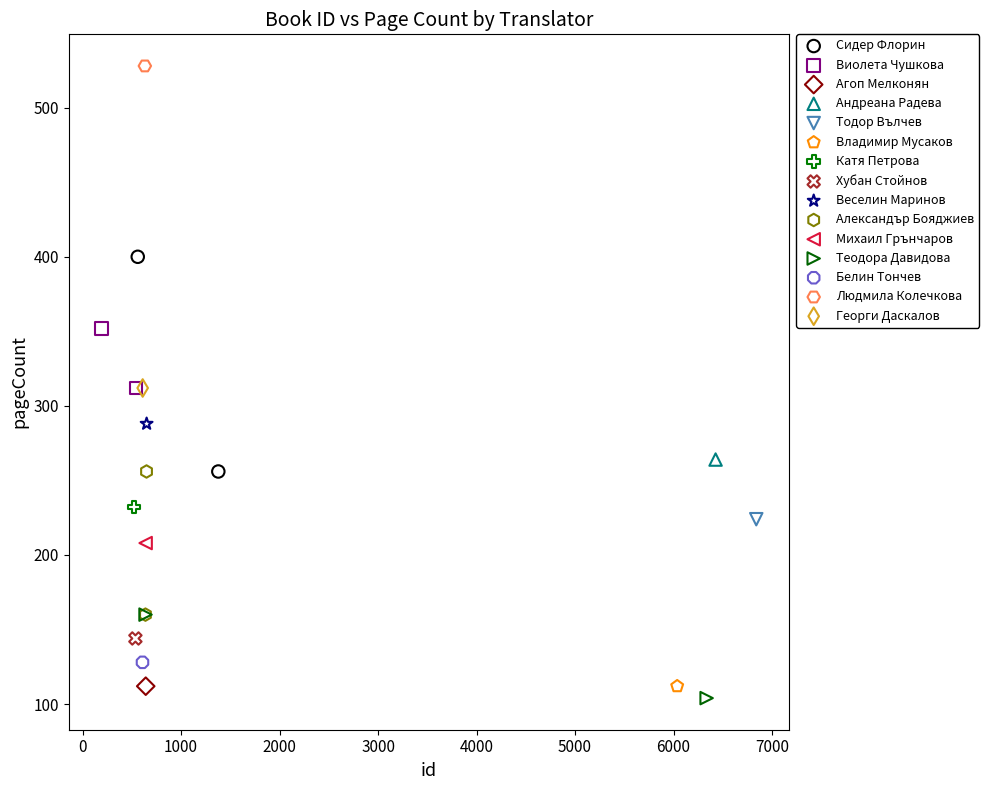

What are all the series names shown in the legend?

Сидер Флорин, Виолета Чушкова, Агоп Мелконян, Андреана Радева, Тодор Вълчев, Владимир Мусаков, Катя Петрова, Хубан Стойнов, Веселин Маринов, Александър Бояджиев, Михаил Грънчаров, Теодора Давидова, Белин Тончев, Людмила Колечкова, Георги Даскалов